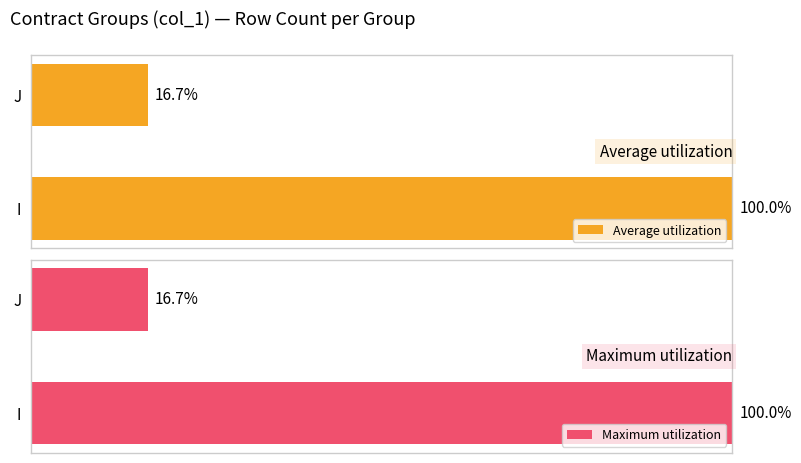

How many distinct data groups are displayed?

2